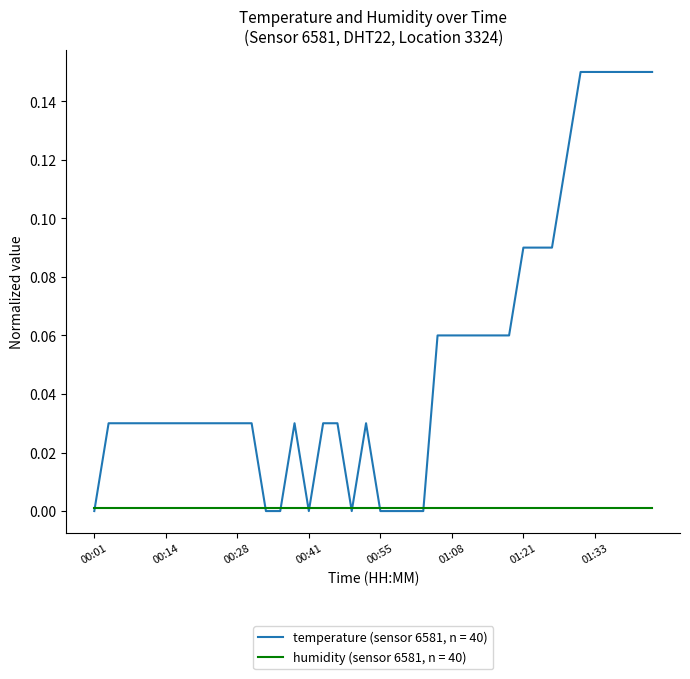

List the series in order of their peak value, highest first.

temperature (sensor 6581, n = 40), humidity (sensor 6581, n = 40)